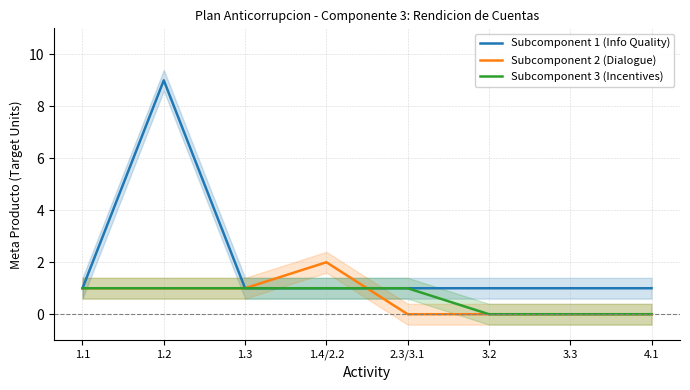

Does the chart have visible grid lines?

Yes